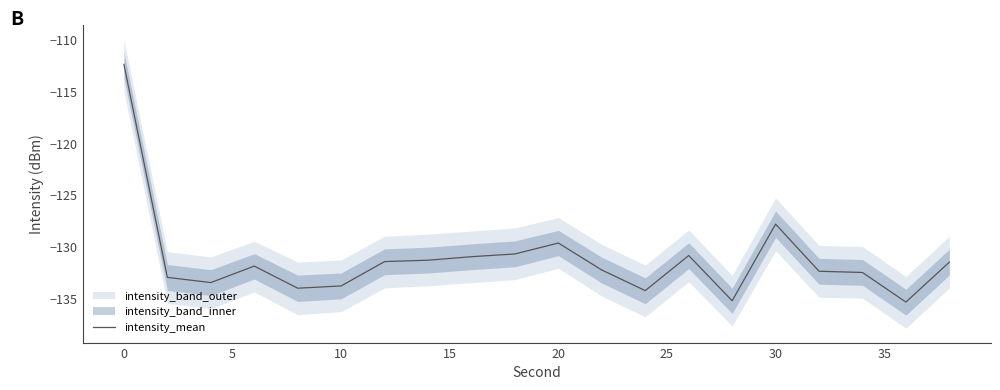

At which label is intensity_mean closest to -123?

30